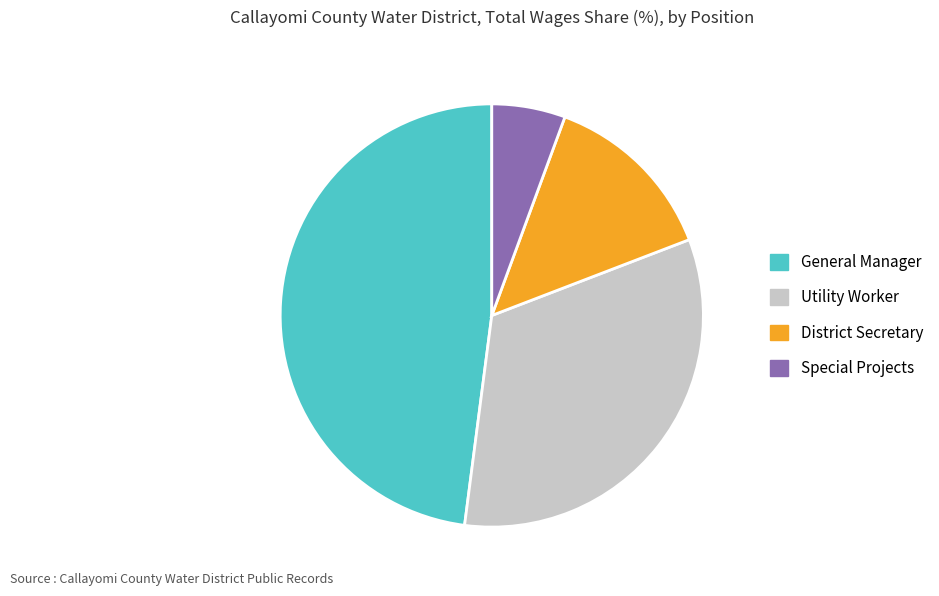

Is there any slice that represents more than half of the pie?

No